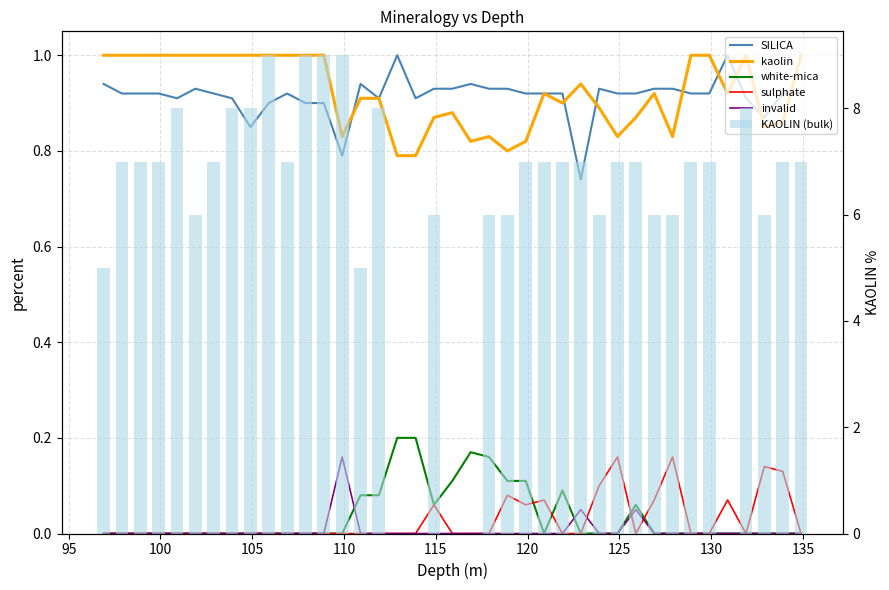

What is the maximum value shown in the chart?

9.0